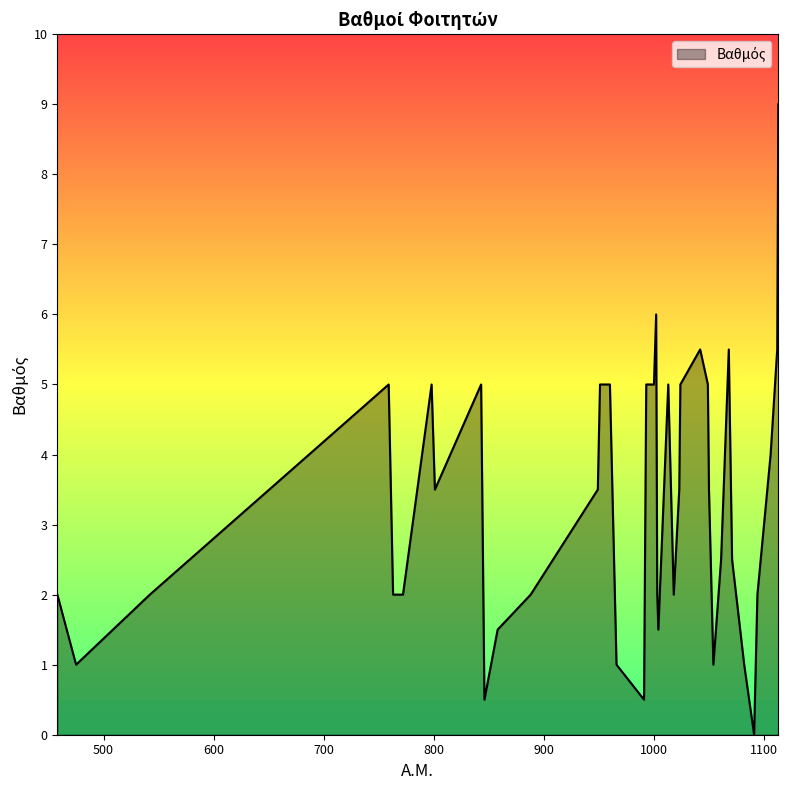

What is the maximum value shown in the chart?

9.0